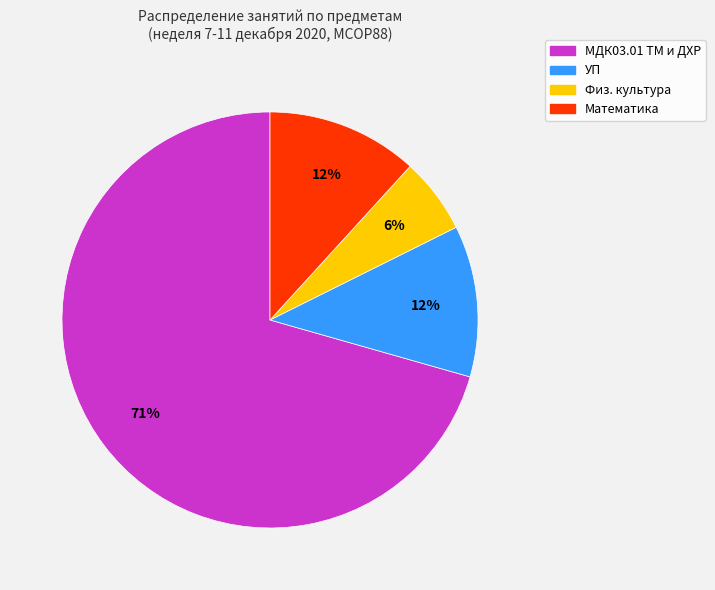

To the nearest percent, what portion does Математика represent?

12%